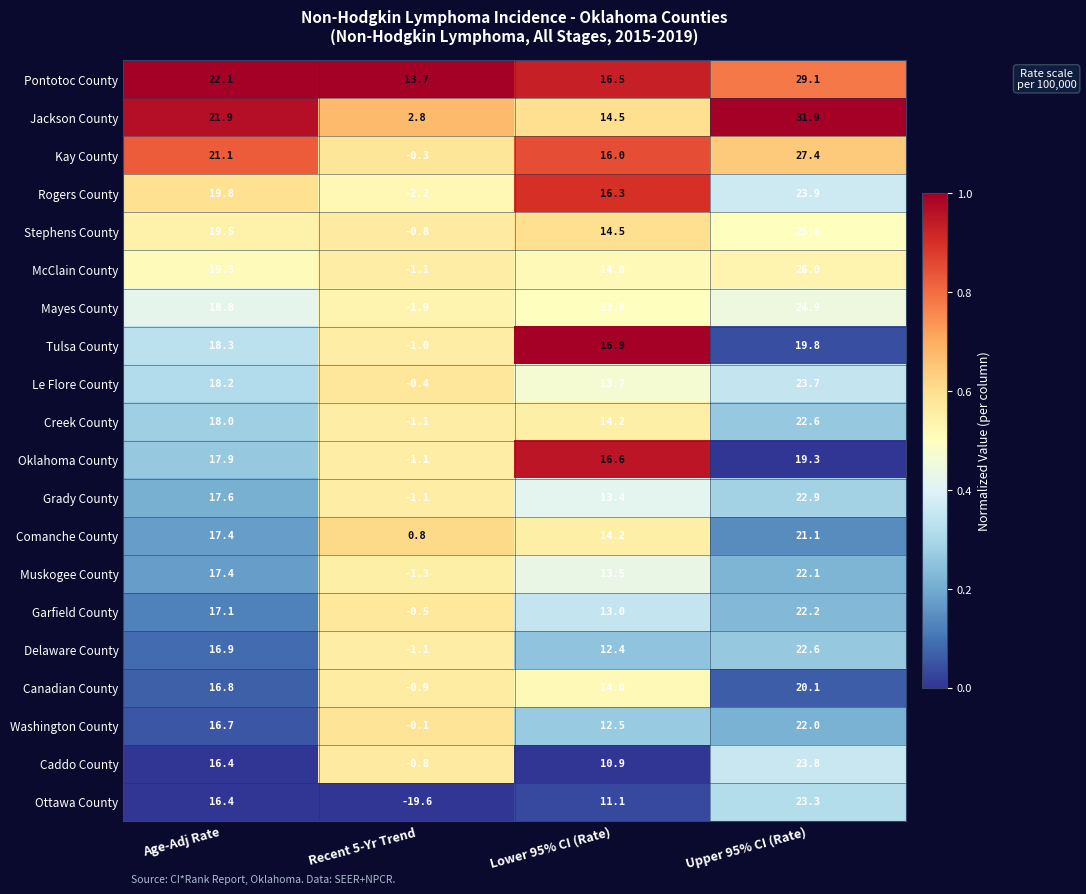

List the labels in order of Le Flore County value, smallest first.

Recent 5-Yr Trend, Lower 95% CI (Rate), Age-Adj Rate, Upper 95% CI (Rate)